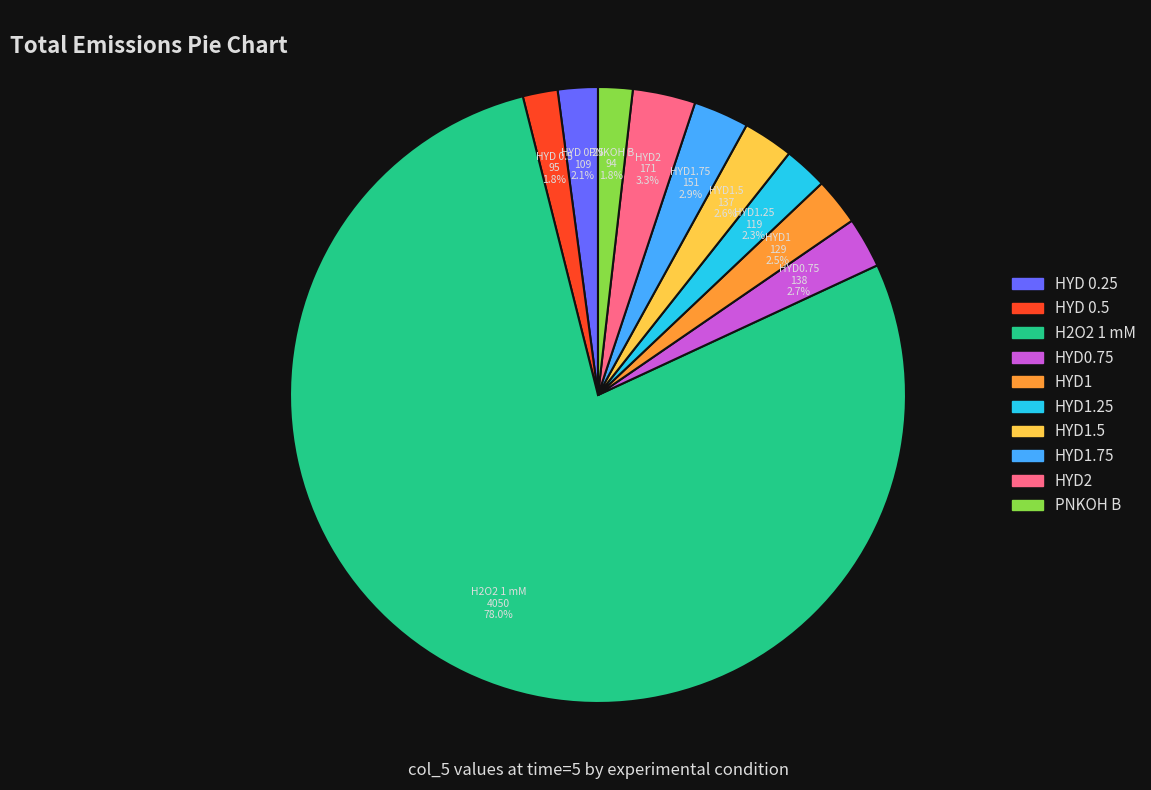

To the nearest percent, what is the average slice percentage?

10%